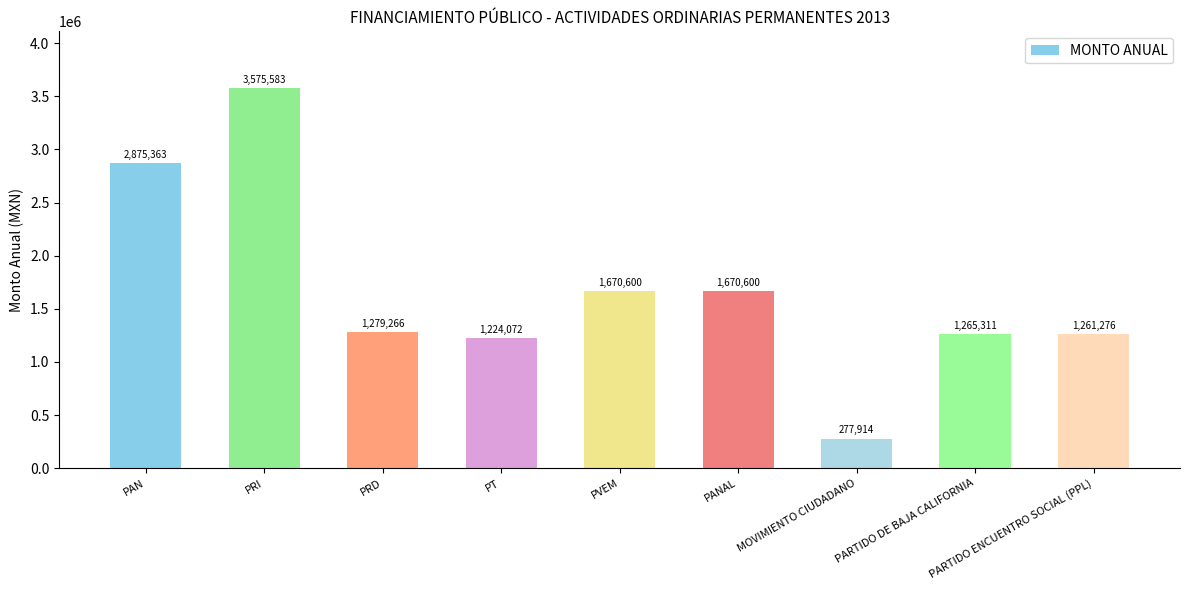

What value does the data have at PRD?

1279265.8